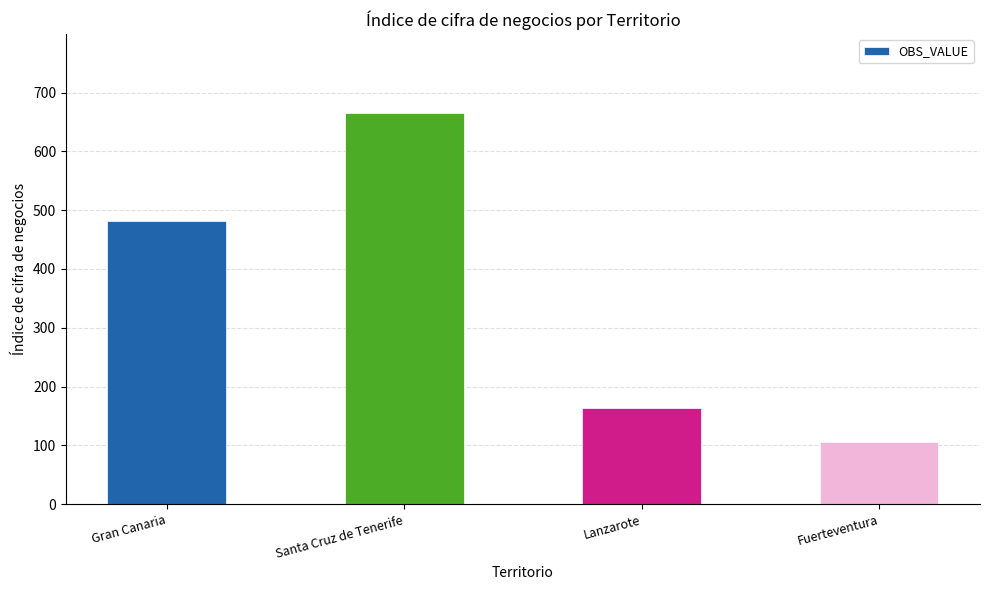

What is the value of the 2nd bar from the left?

666